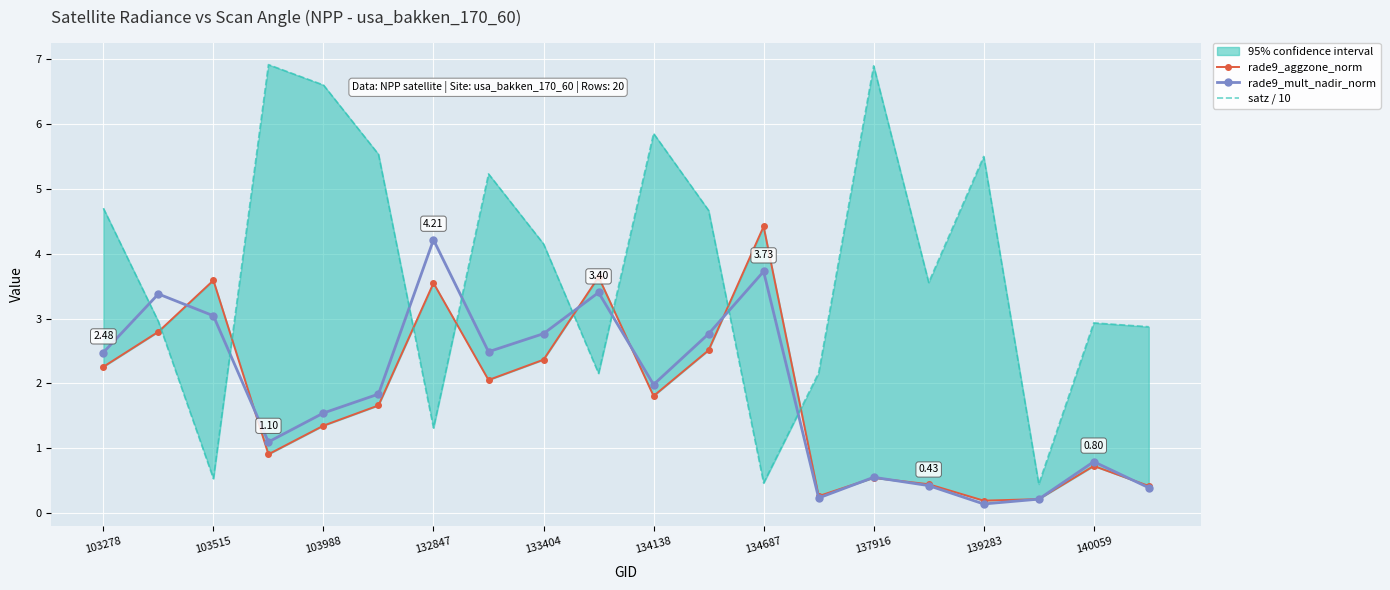

What is the sum of all satz / 10 values?

75.4